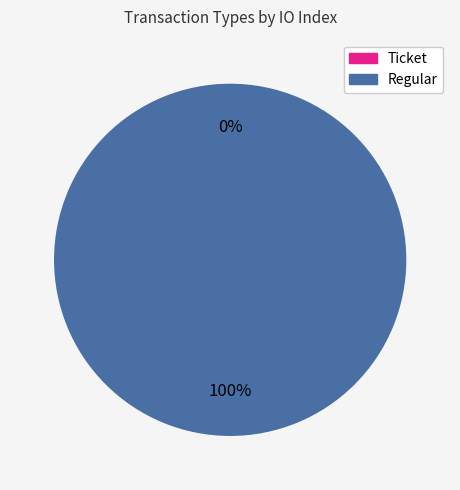

Rank the categories by value from lowest to highest.

Ticket, Regular